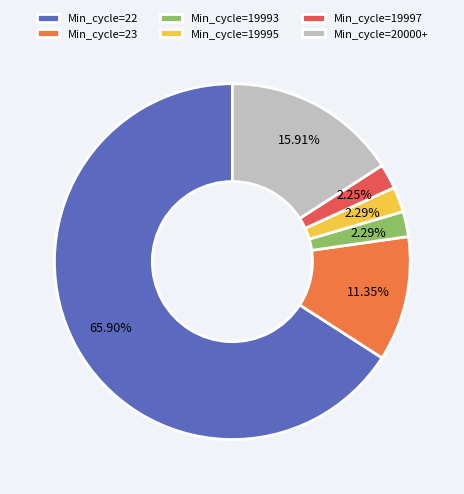

Is there a majority slice in this chart?

Yes